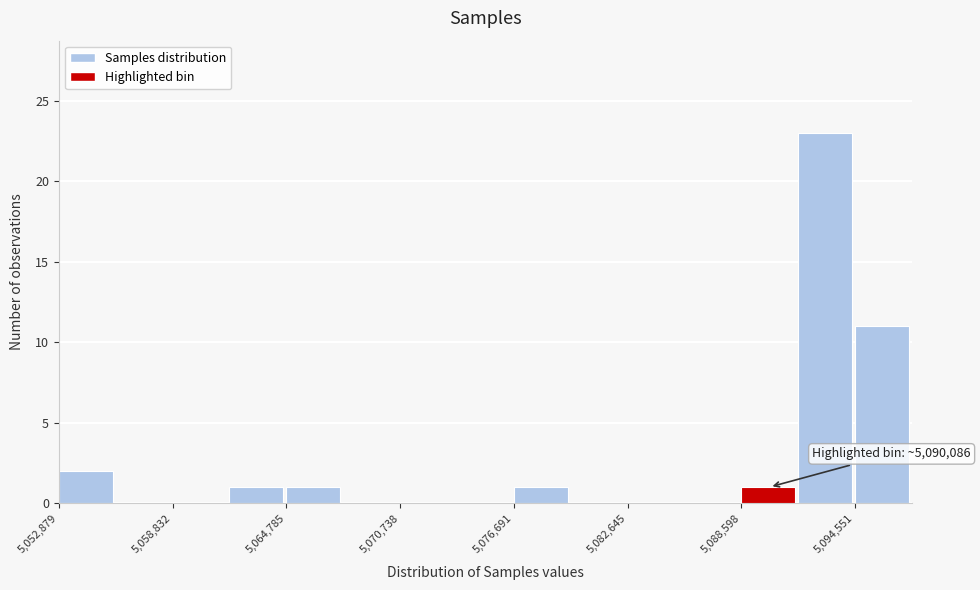

Around what value on the x-axis is the tallest bar? Give the approximate position of its centre, as read against the axis.

5093000